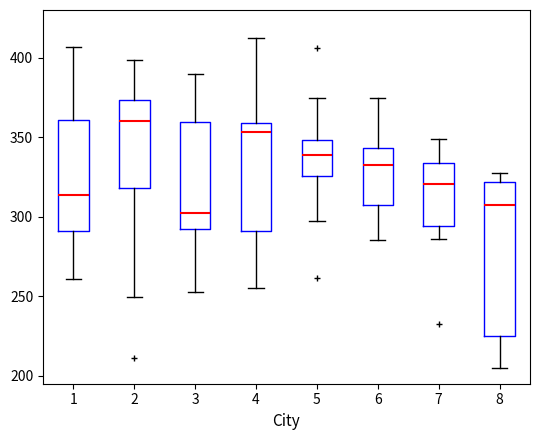

Reading left to right, transcribe this box plot: for each box, give where its median line is, the range the box spans, and where its two whiskers end, as read against the y-axis. The values are not printed on the chart, so give them approximately, as read against the axis.

1: median 315, box 290 to 360, whiskers 260 to 405
2: median 360, box 320 to 375, whiskers 250 to 400
3: median 300, box 290 to 360, whiskers 255 to 390
4: median 355, box 290 to 360, whiskers 255 to 415
5: median 340, box 325 to 350, whiskers 295 to 375
6: median 330, box 305 to 345, whiskers 285 to 375
7: median 320, box 295 to 335, whiskers 285 to 350
8: median 305, box 225 to 320, whiskers 205 to 325